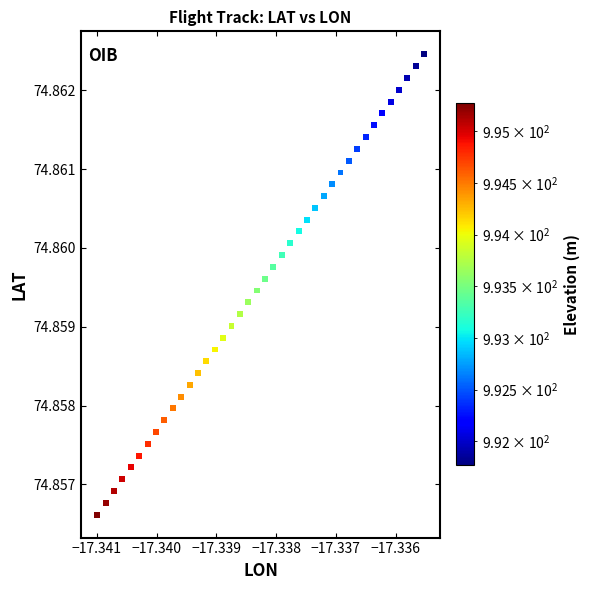

How many data points are displayed?

40